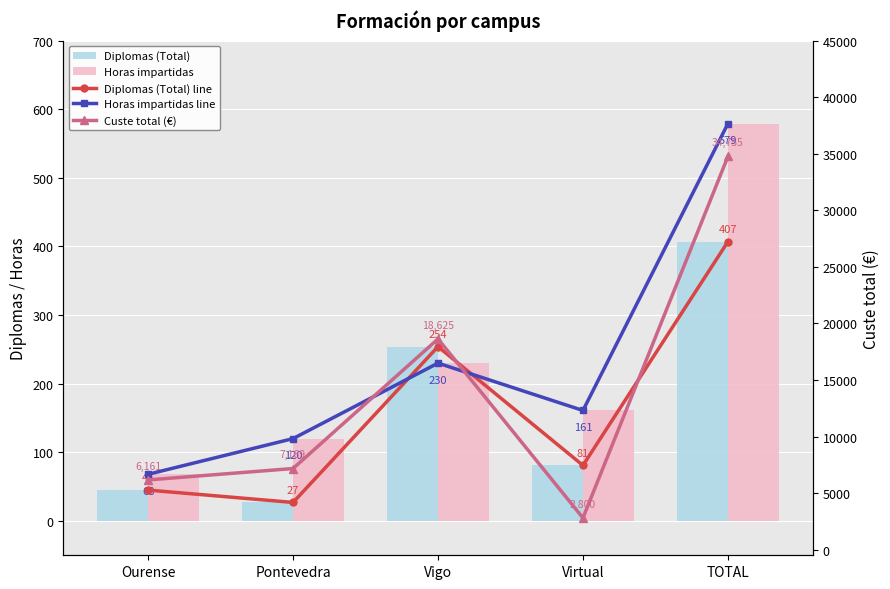

What is the minimum value for Horas impartidas?

68